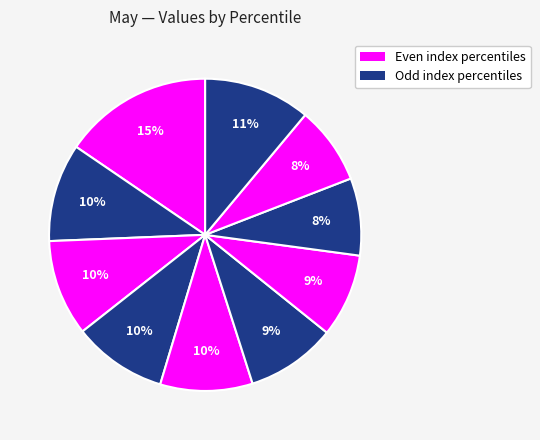

How many segments does this pie chart have?

10